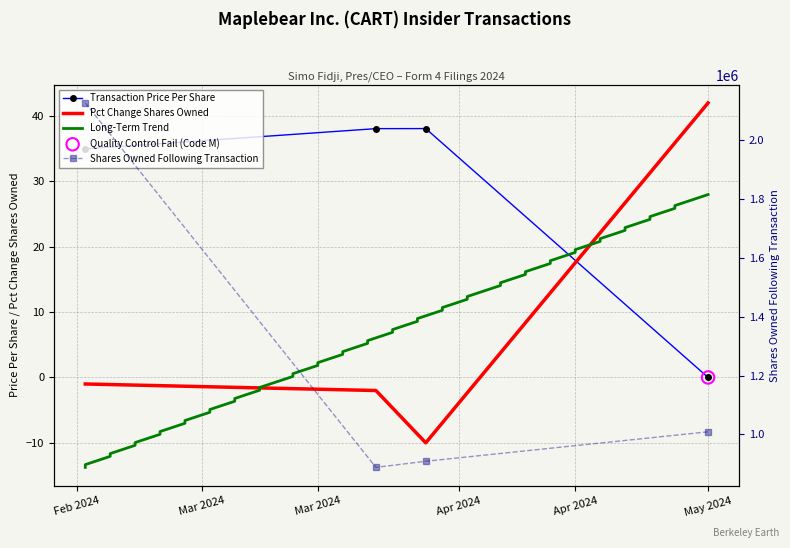

Is the value of transactionPricePerShare at 2024-02-16 greater than the value of pctchgSharesOwned at 2024-03-28?

Yes